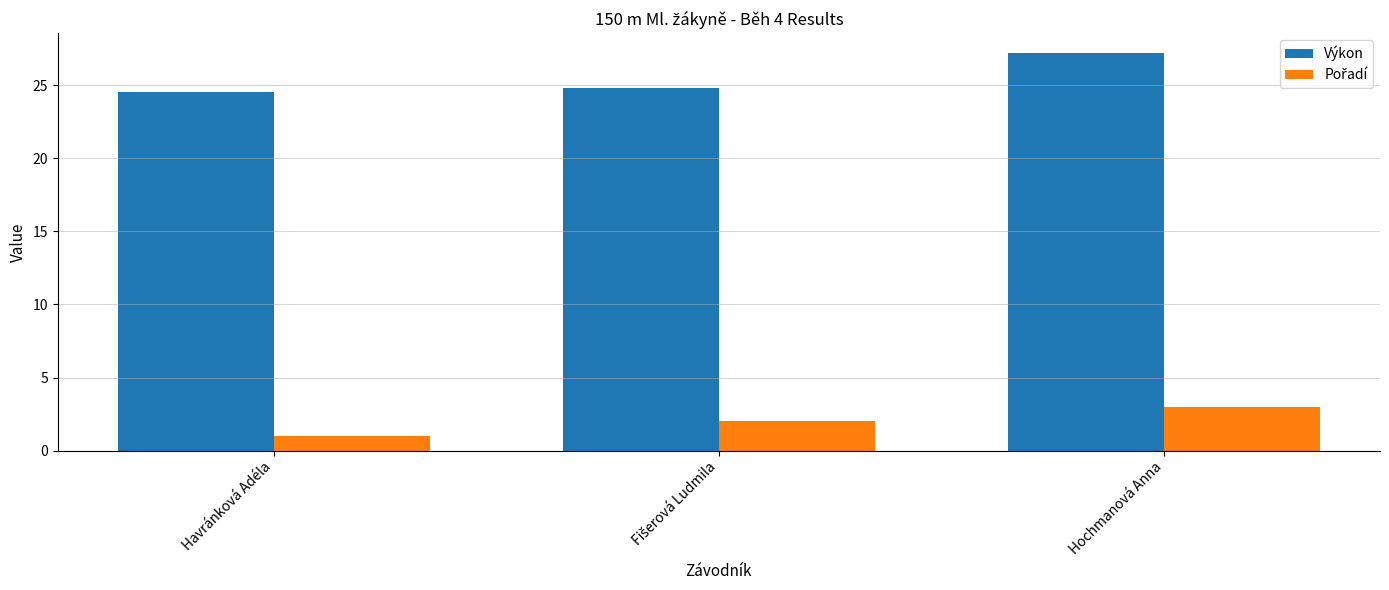

Which series has the largest total across all categories?

Výkon